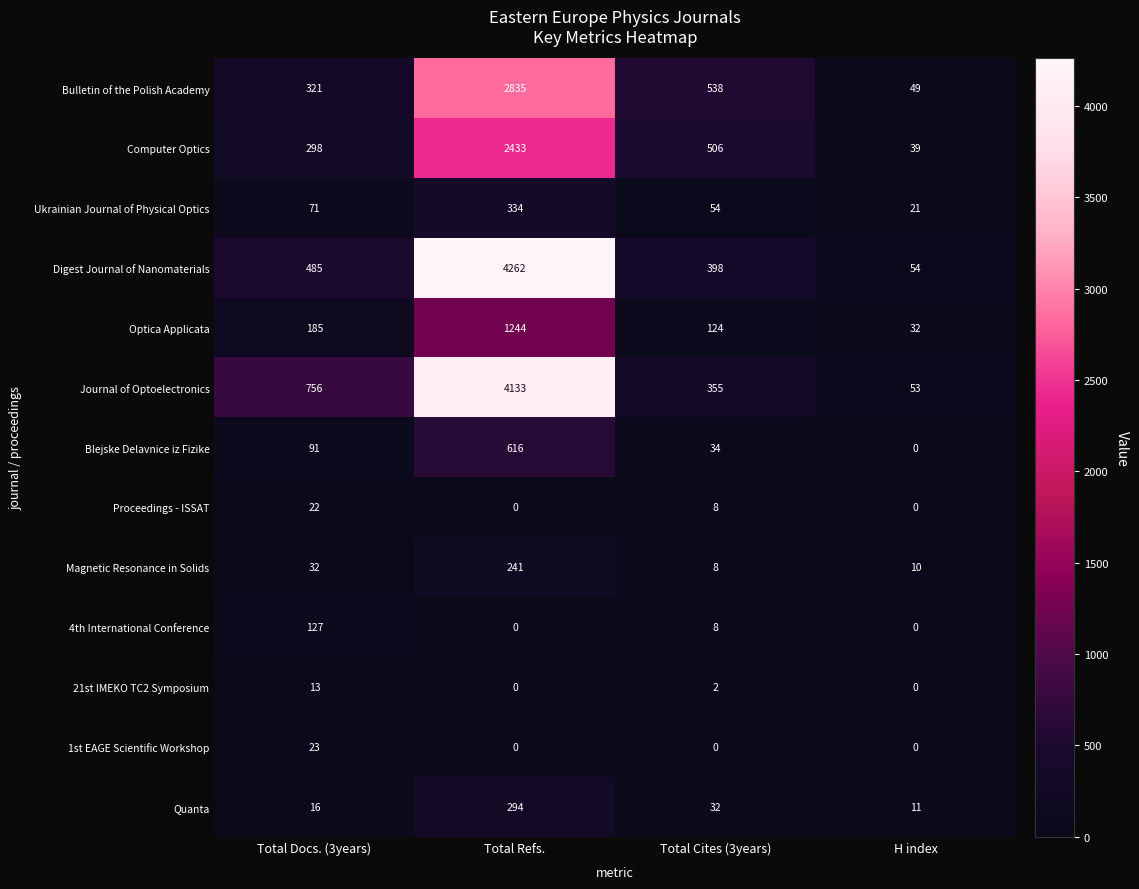

Between Total Refs. and H index, which series saw the biggest shift?

Digest Journal of Nanomaterials